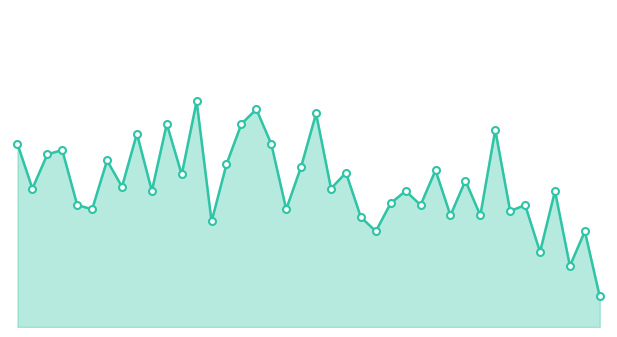

What is the difference between the maximum and minimum values?

3.2